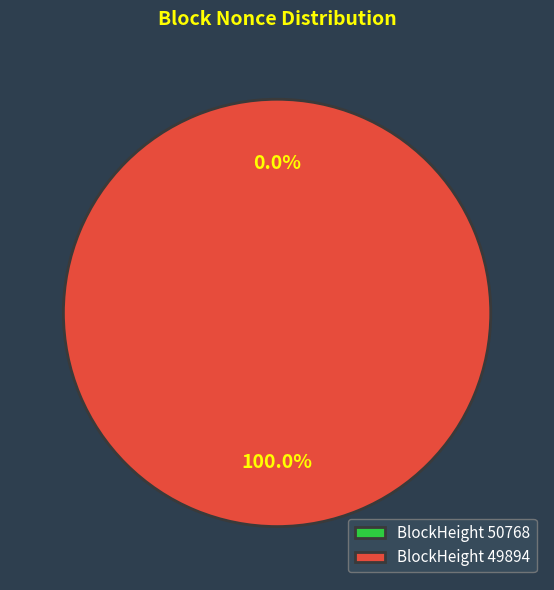

Is there any slice that represents more than half of the pie?

Yes